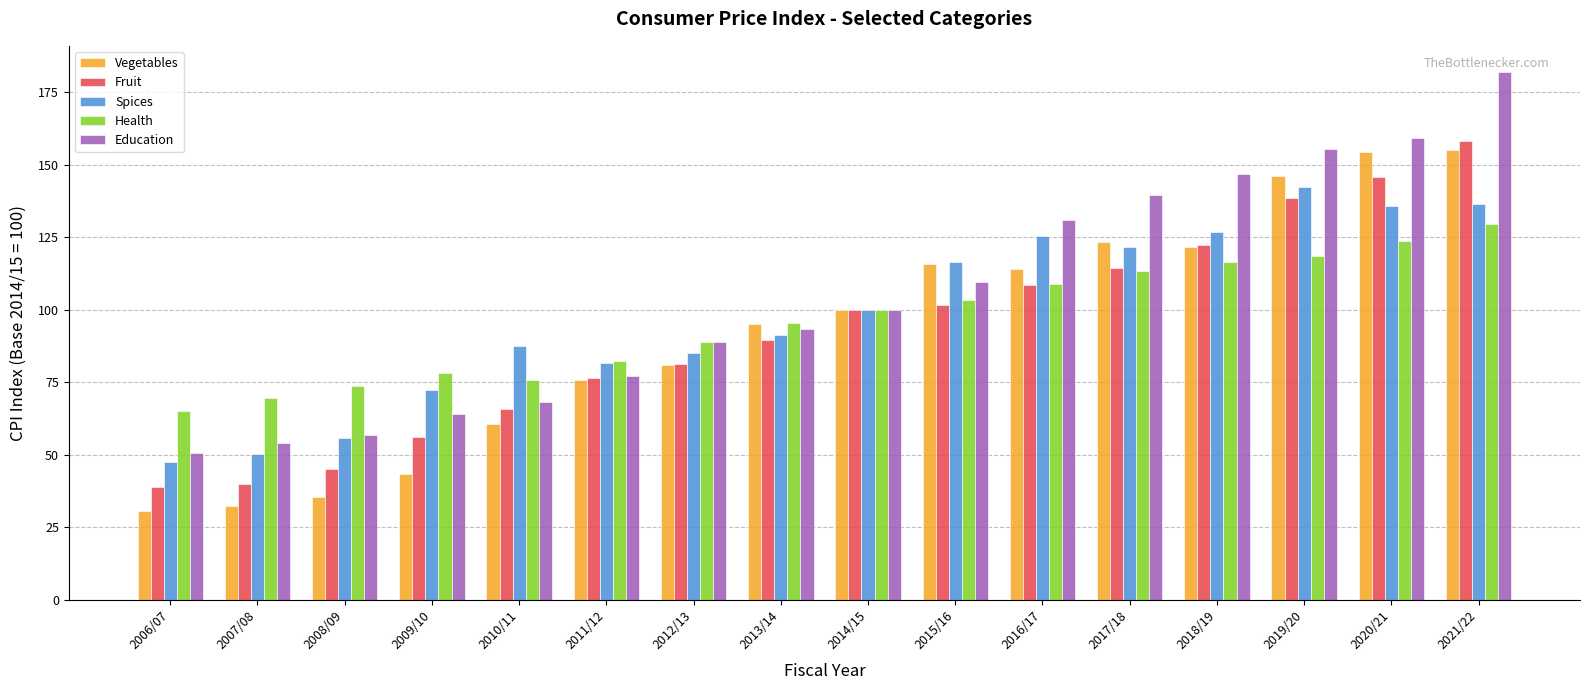

What is the total value across all series at 2010/11?

357.6